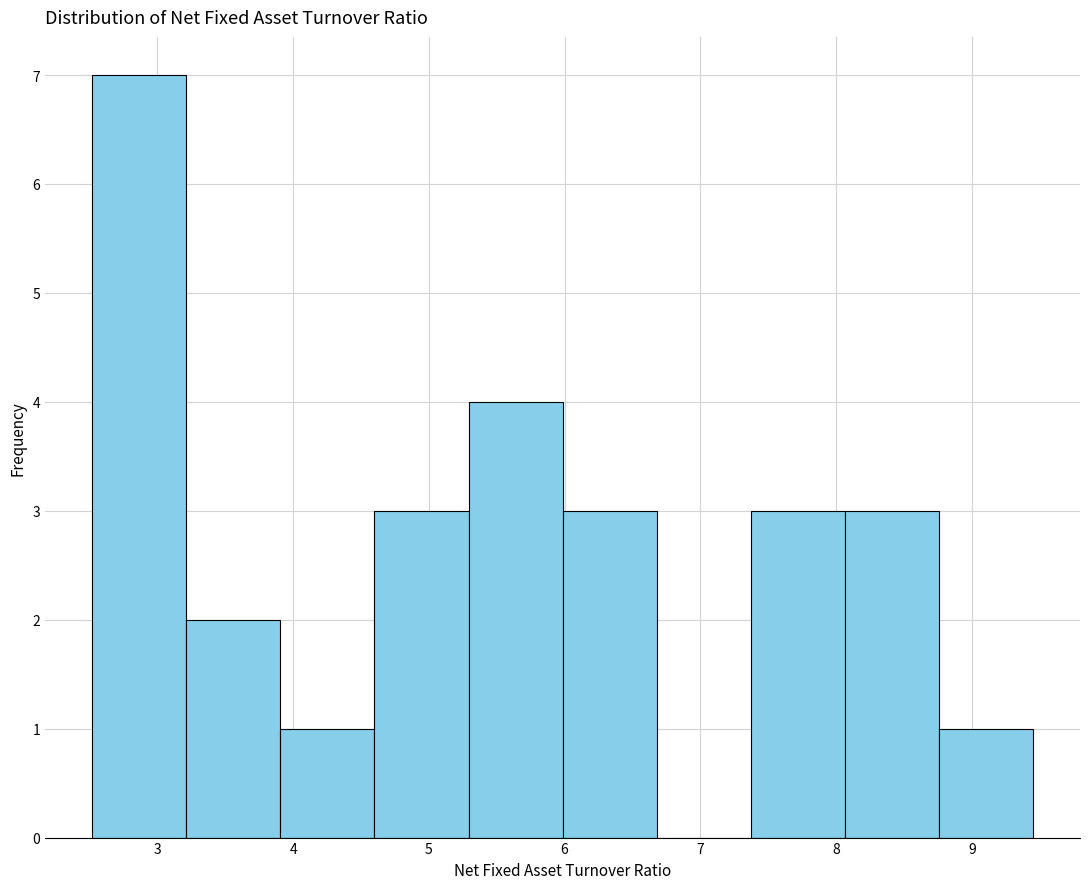

Reading left to right, list every bar in this chart as the range it spans on the x-axis followed by its height. Neither the bar edges nor the heights are printed on the chart, so give them approximately, as read against the axes.

2.5 to 3.2: 7
3.2 to 3.9: 2
3.9 to 4.6: 1
4.6 to 5.3: 3
5.3 to 6.0: 4
6.0 to 6.7: 3
6.7 to 7.4: 0
7.4 to 8.1: 3
8.1 to 8.8: 3
8.8 to 9.5: 1